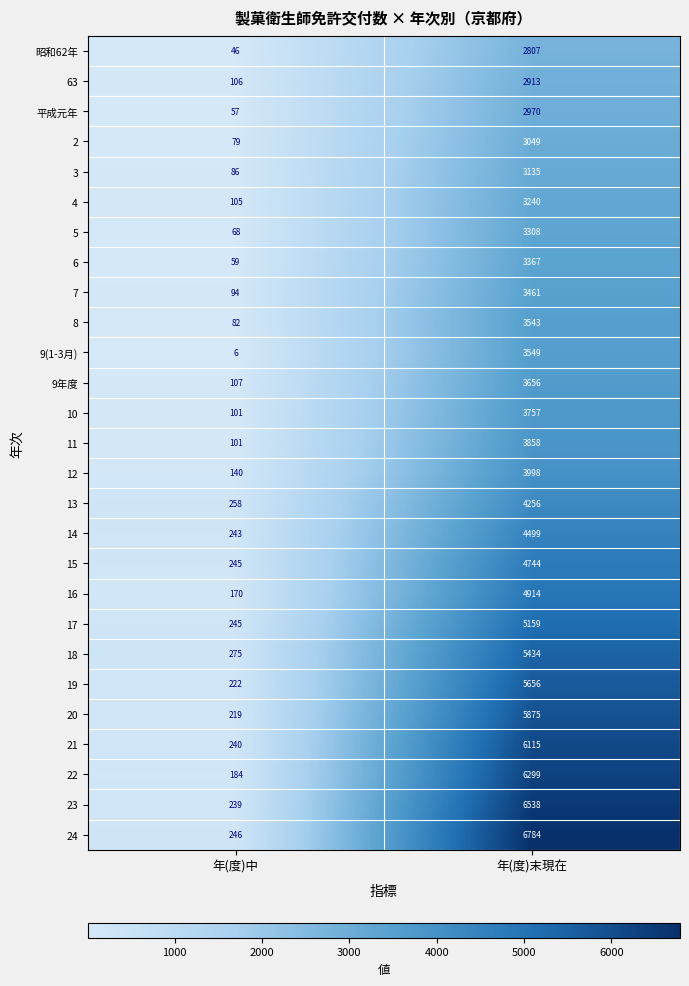

Which series changed the most between 年(度)中 and 年(度)末現在?

24